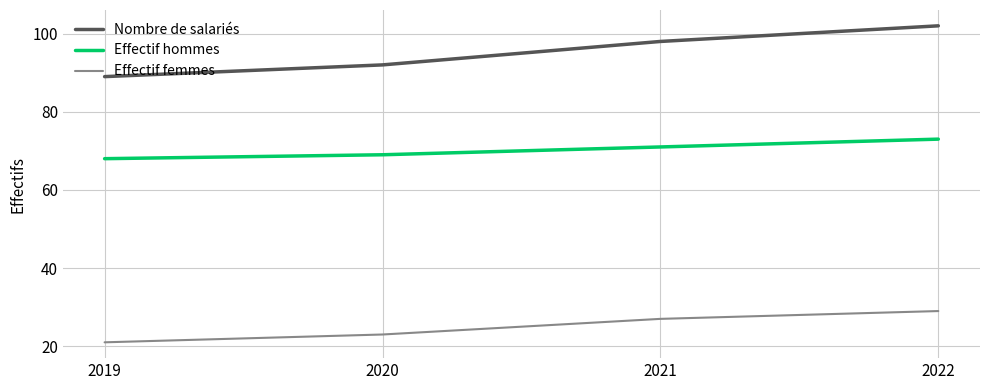

List the series in order of their peak value, lowest first.

Effectif femmes, Effectif hommes, Nombre de salariés